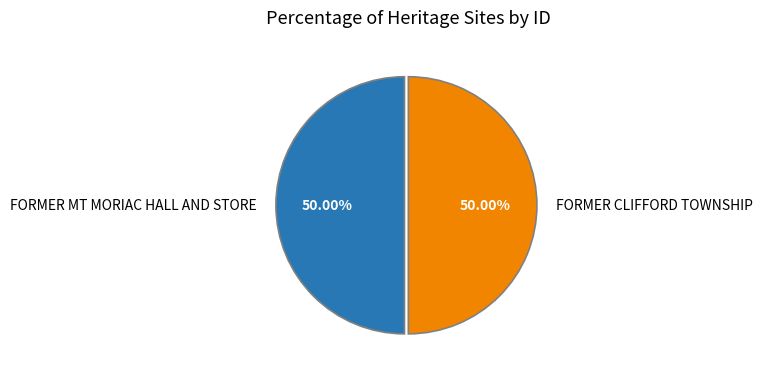

Is the sum of FORMER CLIFFORD TOWNSHIP and FORMER MT MORIAC HALL AND STORE greater than half?

Yes